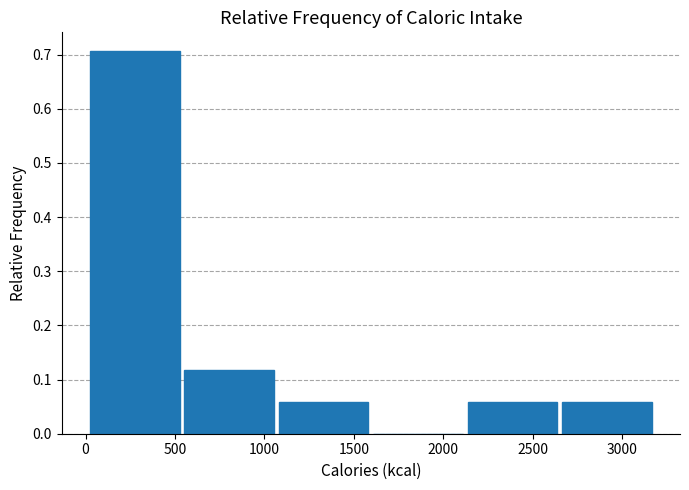

How tall is the bar that spans 550 to 1050 on the x-axis? Neither the bar edges nor the heights are printed on the chart, so give them approximately, as read against the axes.

0.12